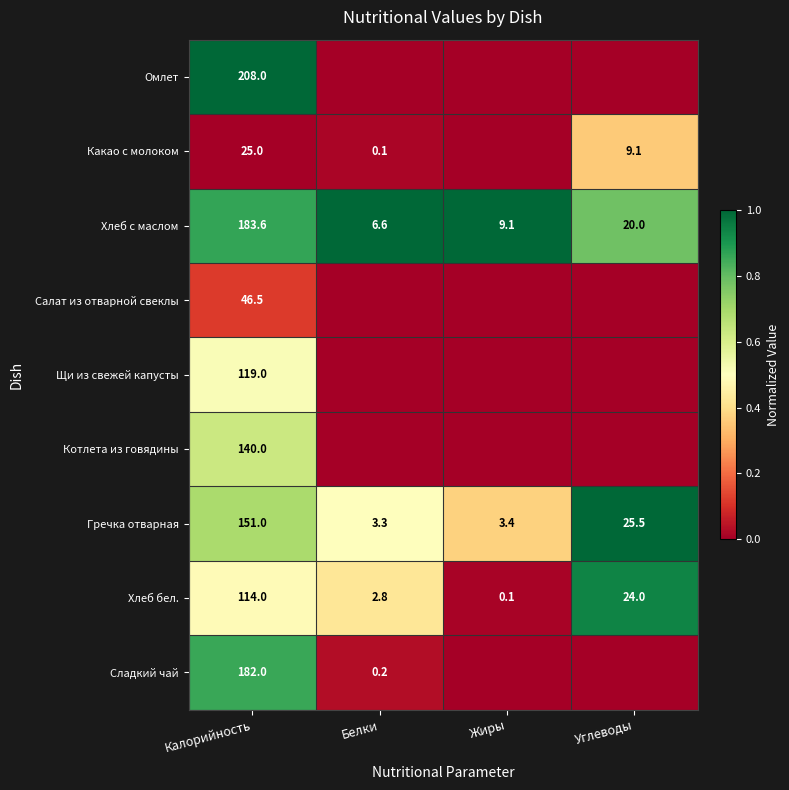

What is the total value across all series at Калорийность?

1169.1